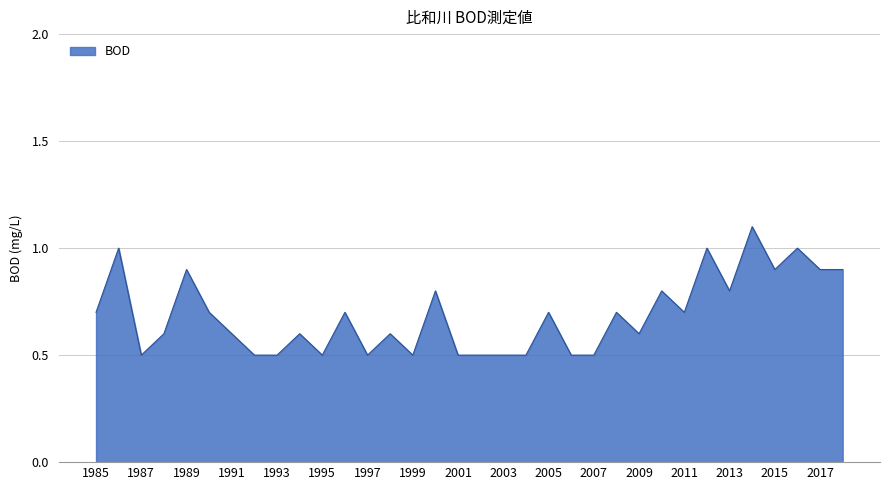

Reading left to right, list all the values displayed in this chart.

0.7	1.0	0.5	0.6	0.9	0.7	0.6	0.5	0.5	0.6	0.5	0.7	0.5	0.6	0.5	0.8	0.5	0.5	0.5	0.5	0.7	0.5	0.5	0.7	0.6	0.8	0.7	1.0	0.8	1.1	0.9	1.0	0.9	0.9